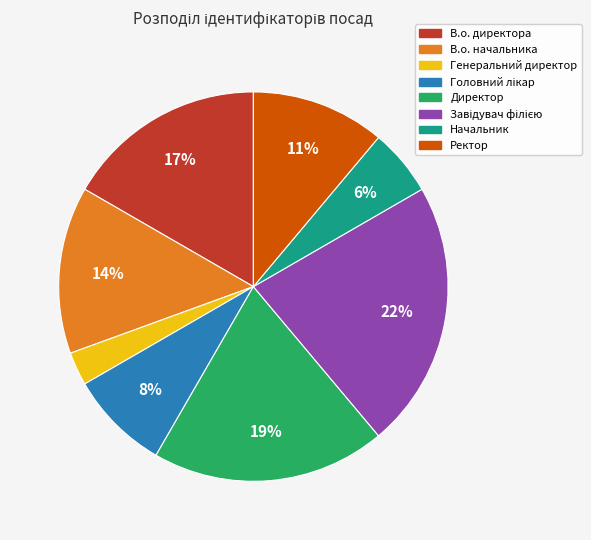

Which category has the smallest portion of the pie?

Генеральний директор